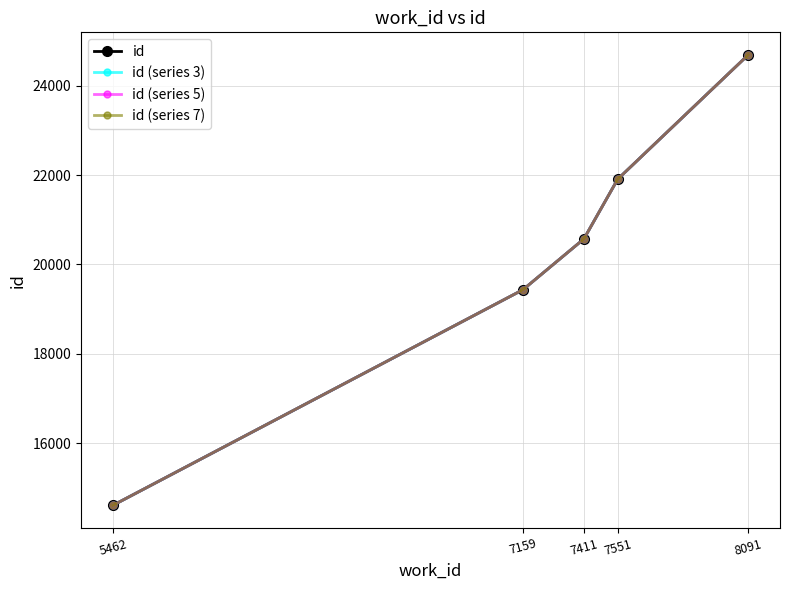

Is this an area chart (filled region under the line)?

No